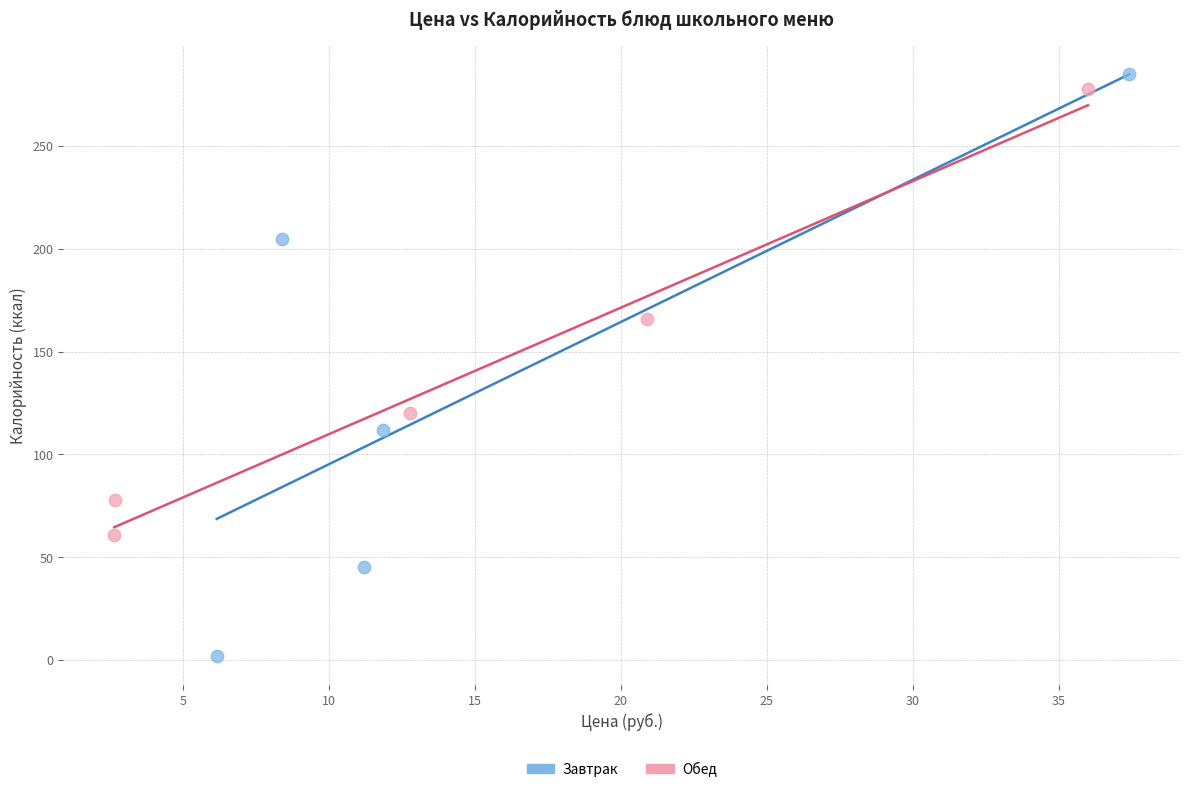

Which series reaches the minimum Y coordinate?

Завтрак